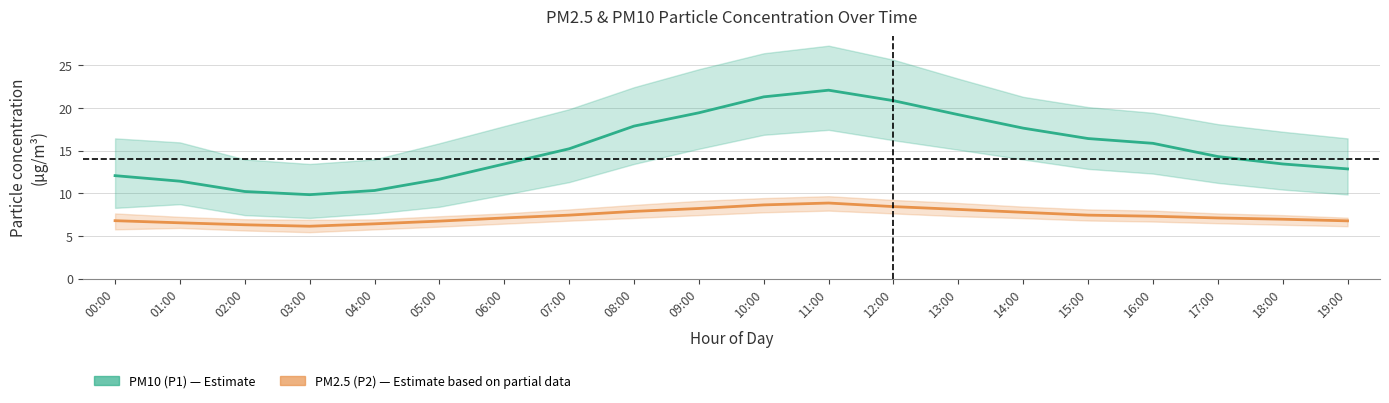

How many lines are shown in the chart?

2